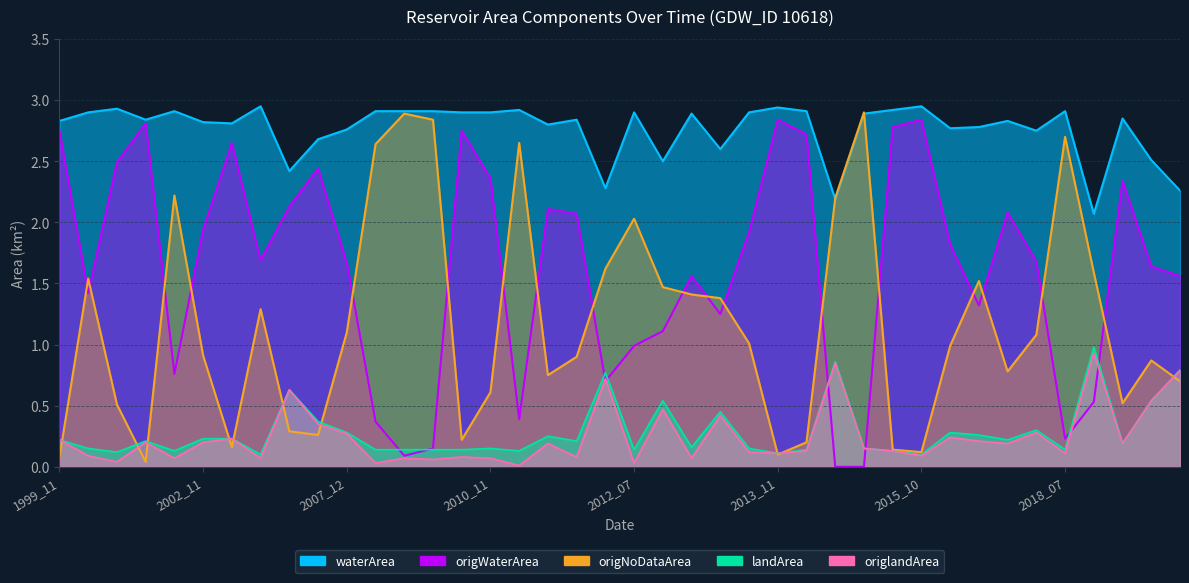

Which series has the largest total across all categories?

waterArea